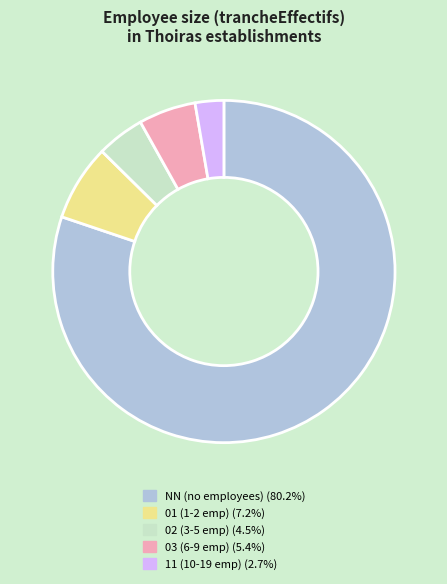

Rank the categories by value from lowest to highest.

11, 02, 03, 01, NN